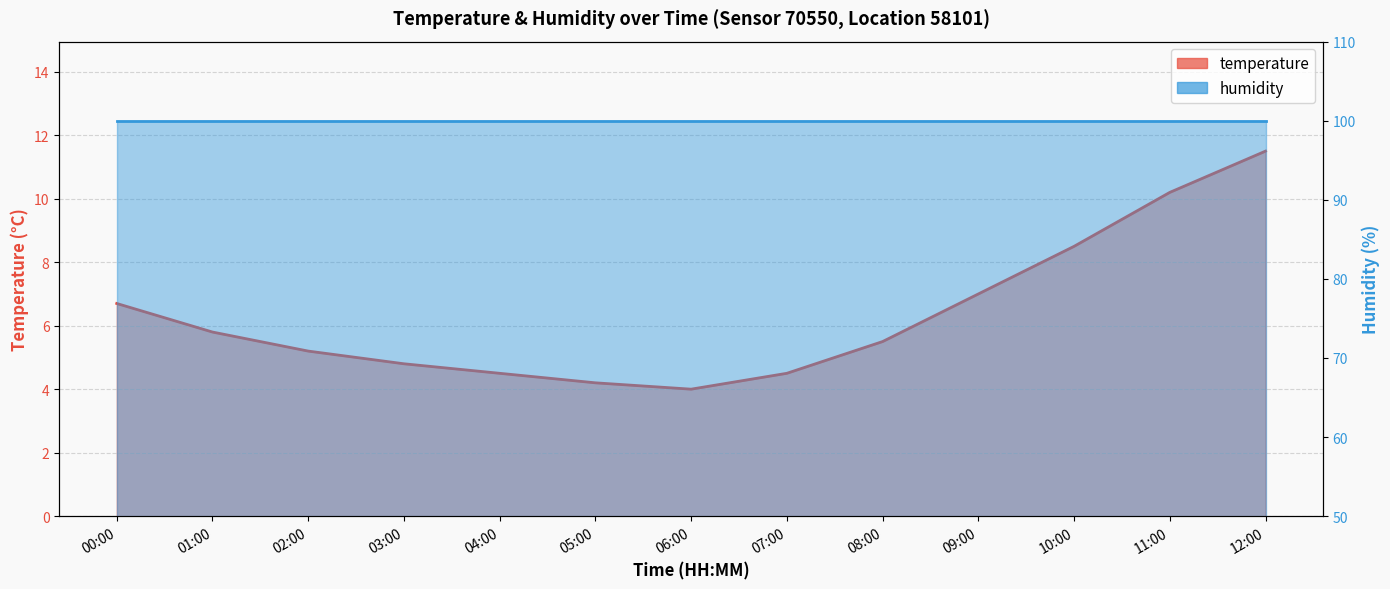

What is the label of the 11th point from the left?

10:00